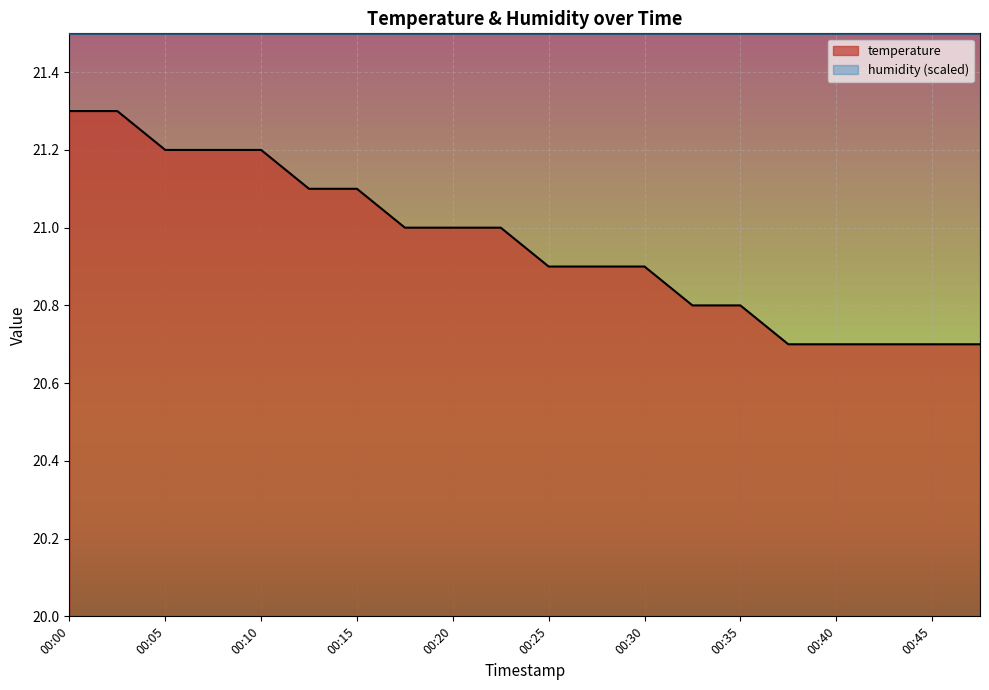

Is it true that the value at 00:10 is 21.2?

True